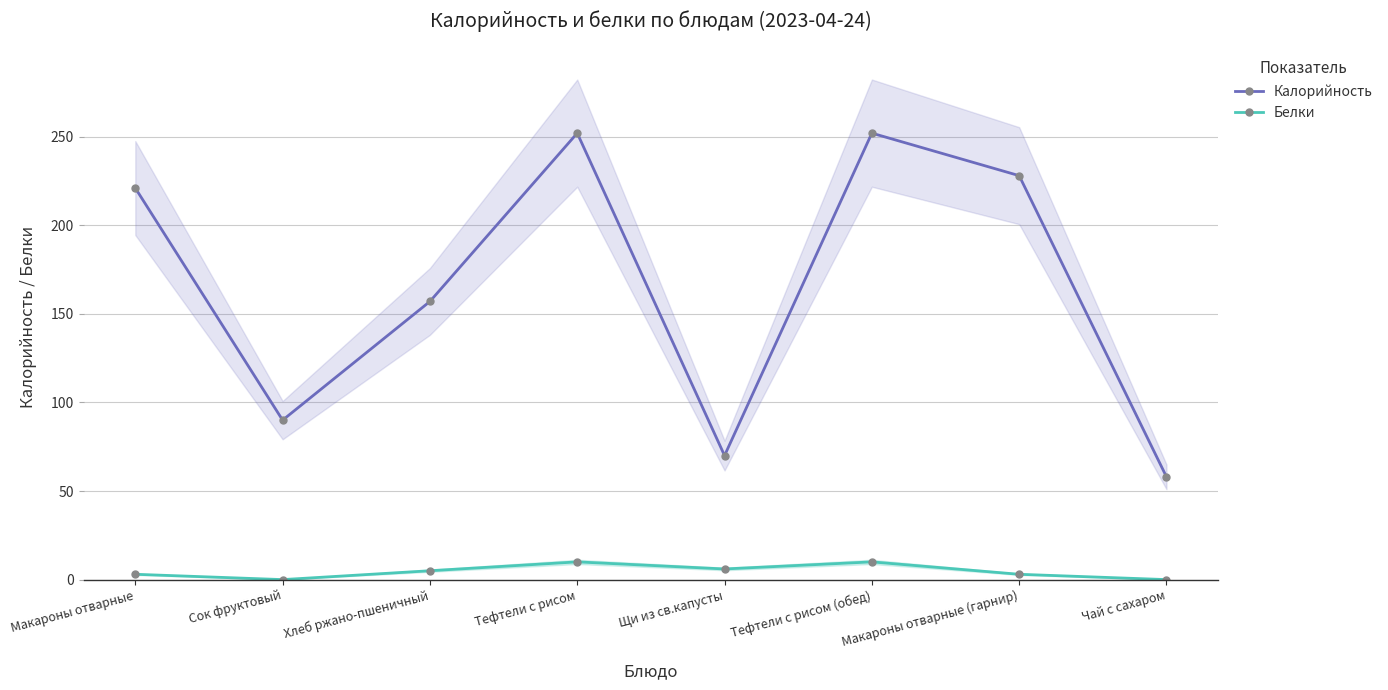

What is the label of the 1st point from the left?

Макароны отварные